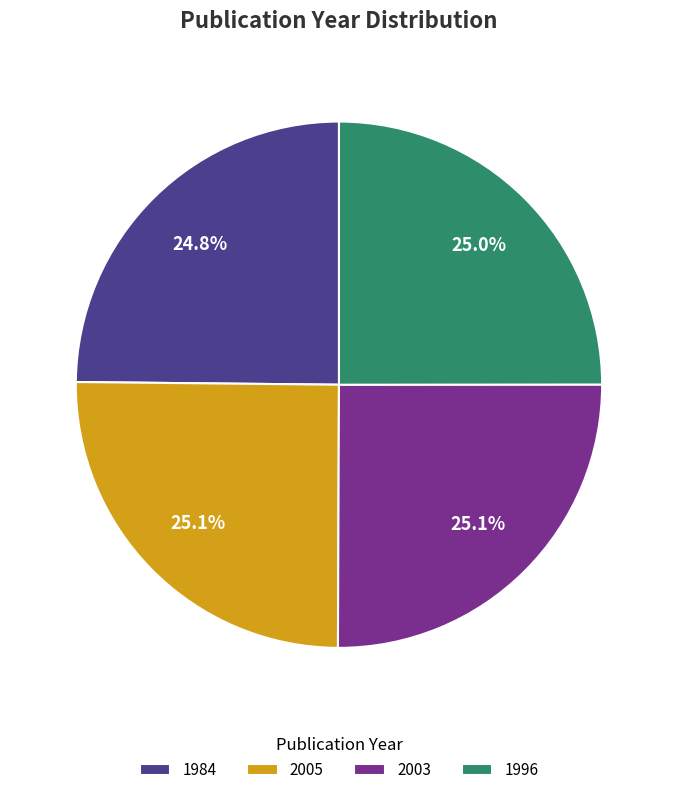

True or false: 2005 accounts for 25% of the total.

True